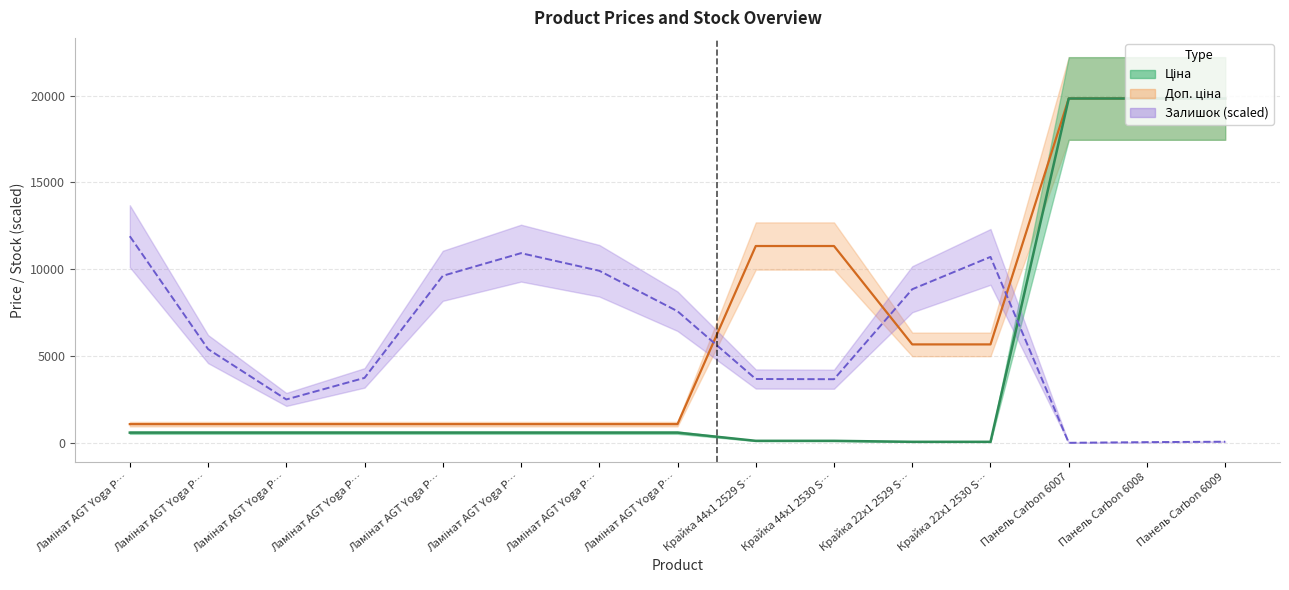

What is the difference between the second highest and second lowest values in the Залишок series?

10884.9